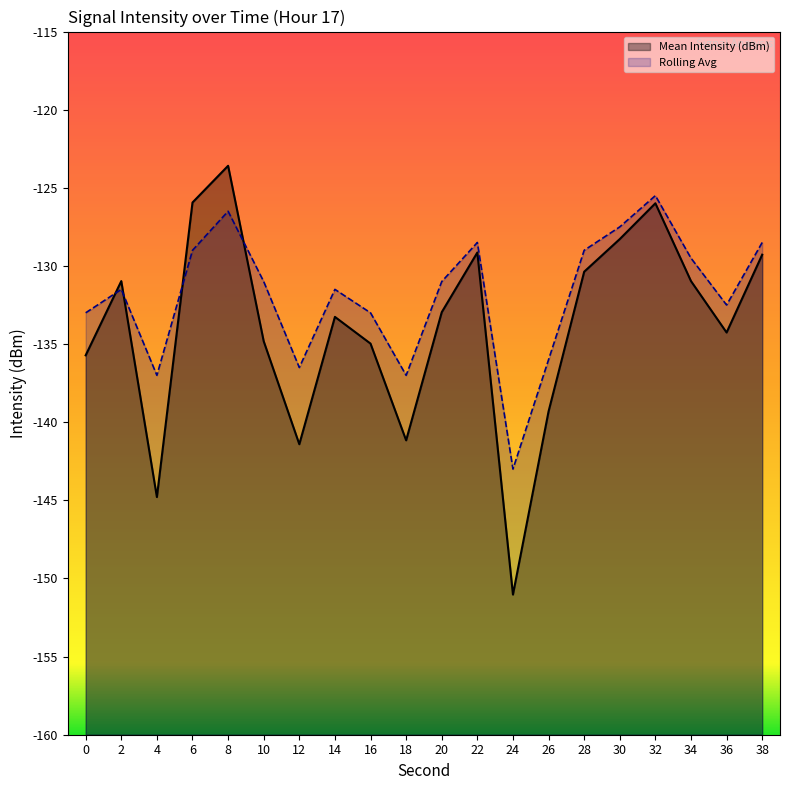

Reading left to right, extract all data points from this chart.

Mean Intensity (dBm): -135.7	-131.0	-144.8	-125.9	-123.6	-134.8	-141.4	-133.3	-135.0	-141.2	-133.0	-129.1	-151.0	-139.3	-130.4	-128.3	-126.0	-131.0	-134.3	-129.3
Rolling Avg: -133.0	-131.5	-137.0	-129.0	-126.5	-131.0	-136.5	-131.5	-133.0	-137.0	-131.0	-128.5	-143.0	-136.0	-129.0	-127.5	-125.5	-129.5	-132.5	-128.5